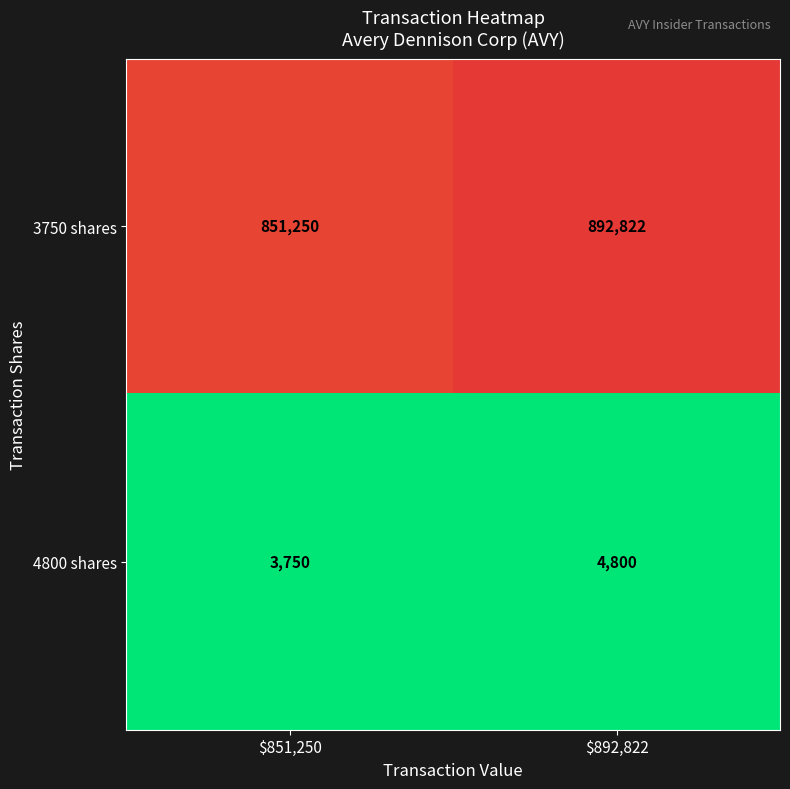

What is the average value of the 4800 shares series?

4275